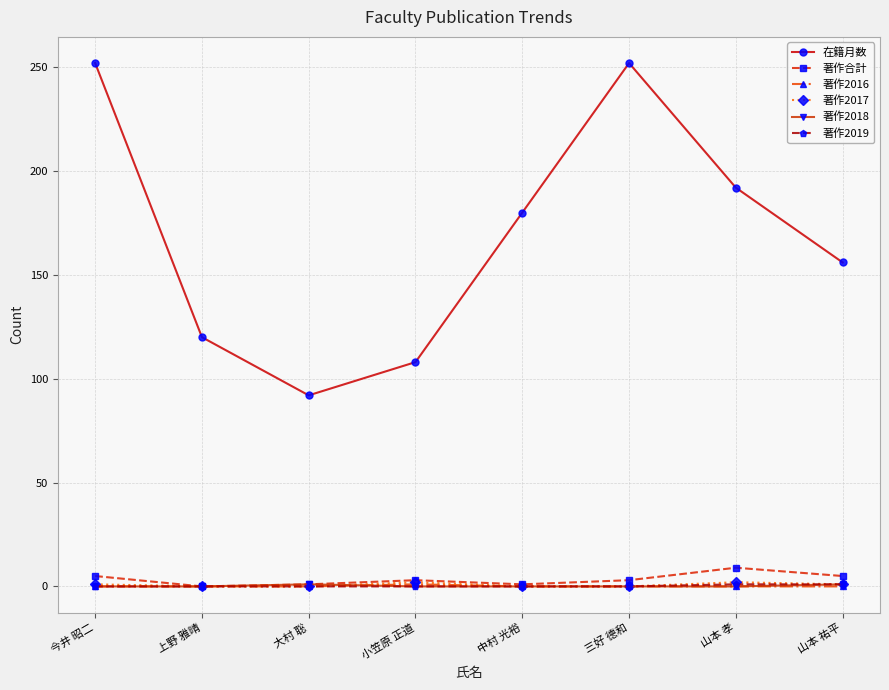

Which series has the largest range (max minus min)?

在籍月数